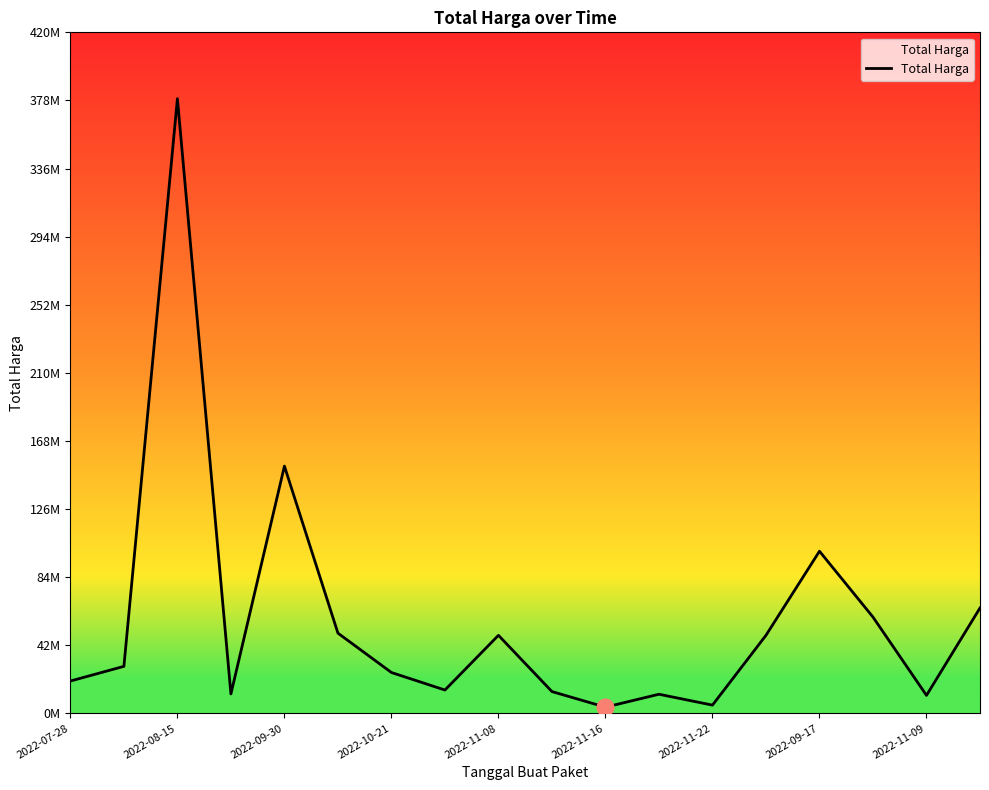

Does the chart display data point markers on the line(s)?

No